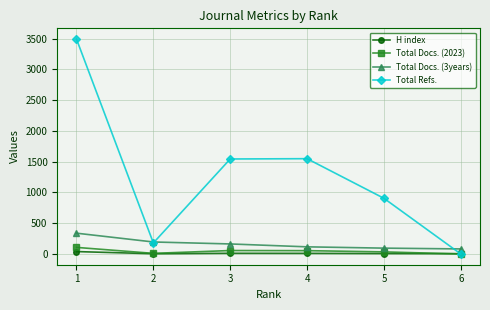

True or false: Total Docs. (2023) has more than 2 interior local peaks.

False